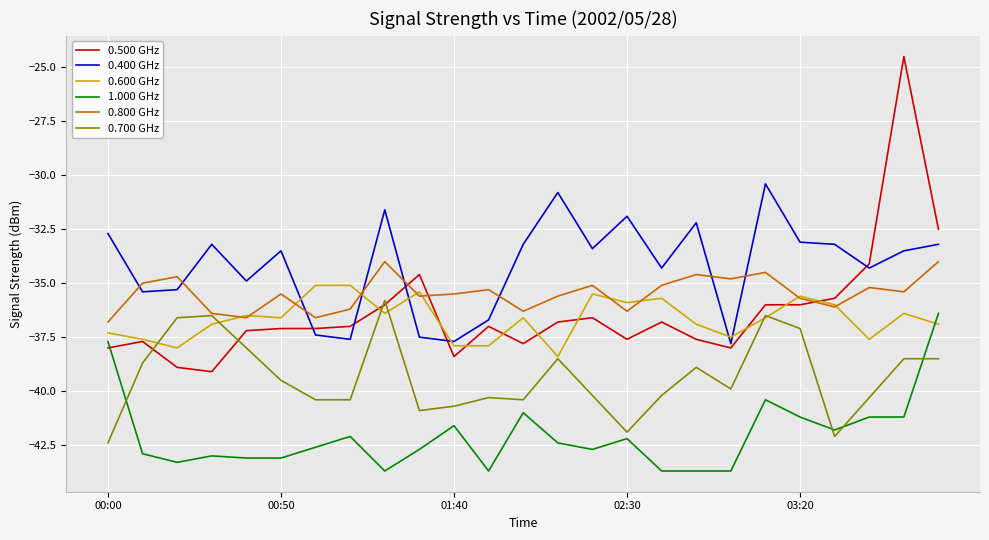

What is the sum of all 0.400 GHz values?

-854.8